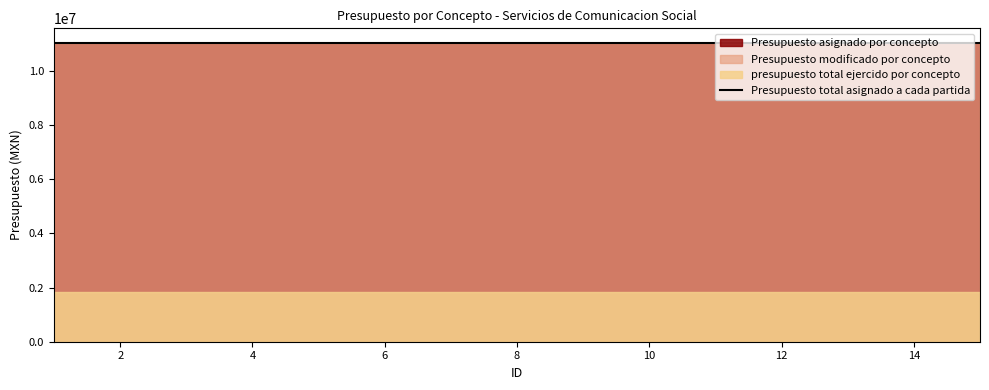

At how many categories does at least one series exceed 2095546?

15